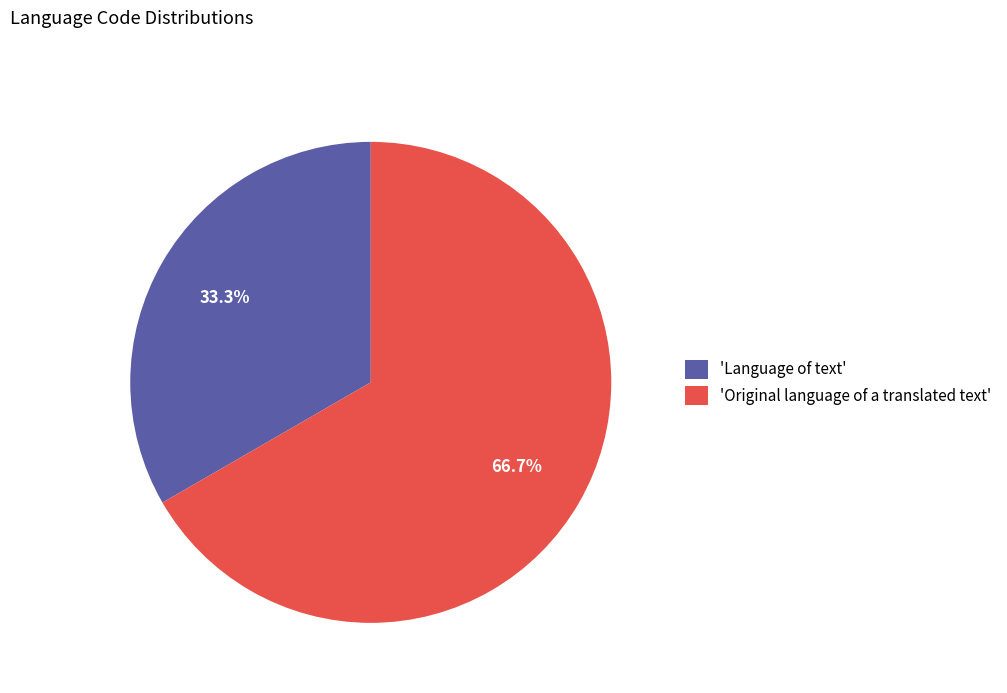

Approximately how many times larger is the value at 'Original language of a translated text' compared to 'Language of text'?

2.0